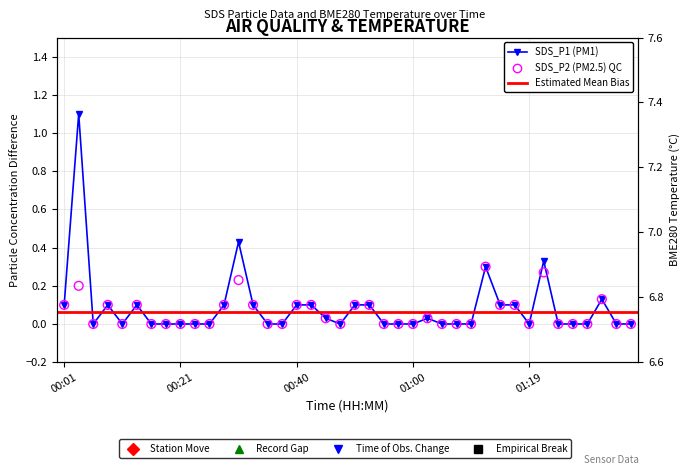

At which category is the sum across all series the highest?

00:03